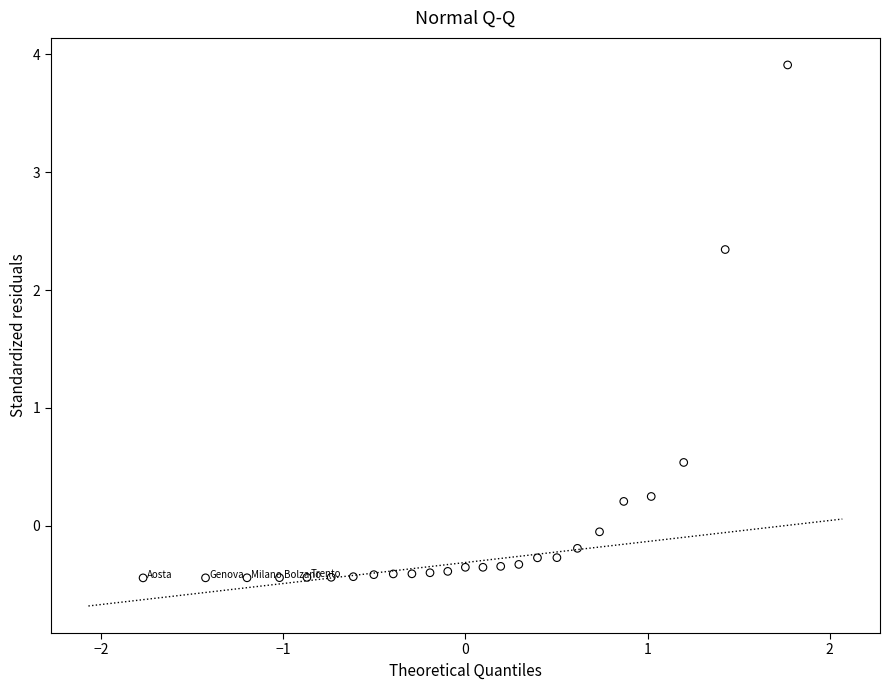

What Y value in the scatter plot is closest to 1?

0.5